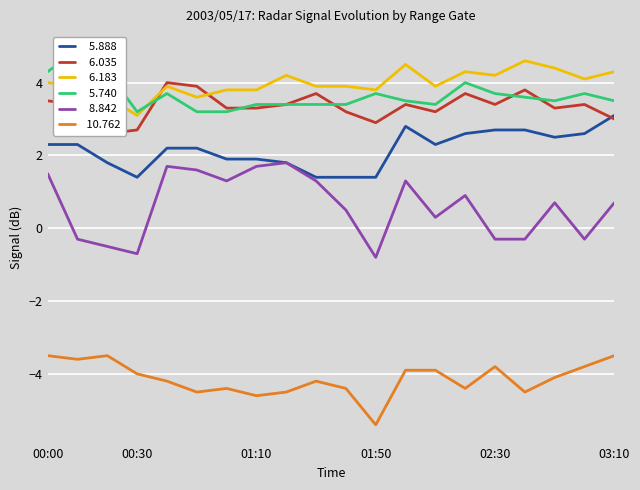

Reading left to right, transcribe all the data shown in this chart.

  5.888: 00:00=2.3	00:10=2.3	00:20=1.8	00:30=1.4	00:40=2.2	00:50=2.2	01:00=1.9	01:10=1.9	01:20=1.8	01:30=1.4	01:40=1.4	01:50=1.4	02:00=2.8	02:10=2.3	02:20=2.6	02:30=2.7	02:40=2.7	02:50=2.5	03:00=2.6	03:10=3.1
  6.035: 00:00=3.5	00:10=3.4	00:20=2.6	00:30=2.7	00:40=4.0	00:50=3.9	01:00=3.3	01:10=3.3	01:20=3.4	01:30=3.7	01:40=3.2	01:50=2.9	02:00=3.4	02:10=3.2	02:20=3.7	02:30=3.4	02:40=3.8	02:50=3.3	03:00=3.4	03:10=3.0
  6.183: 00:00=4.0	00:10=3.9	00:20=3.6	00:30=3.1	00:40=3.9	00:50=3.6	01:00=3.8	01:10=3.8	01:20=4.2	01:30=3.9	01:40=3.9	01:50=3.8	02:00=4.5	02:10=3.9	02:20=4.3	02:30=4.2	02:40=4.6	02:50=4.4	03:00=4.1	03:10=4.3
  5.740: 00:00=4.3	00:10=4.9	00:20=4.3	00:30=3.2	00:40=3.7	00:50=3.2	01:00=3.2	01:10=3.4	01:20=3.4	01:30=3.4	01:40=3.4	01:50=3.7	02:00=3.5	02:10=3.4	02:20=4.0	02:30=3.7	02:40=3.6	02:50=3.5	03:00=3.7	03:10=3.5
  8.842: 00:00=1.5	00:10=-0.3	00:20=-0.5	00:30=-0.7	00:40=1.7	00:50=1.6	01:00=1.3	01:10=1.7	01:20=1.8	01:30=1.3	01:40=0.5	01:50=-0.8	02:00=1.3	02:10=0.3	02:20=0.9	02:30=-0.3	02:40=-0.3	02:50=0.7	03:00=-0.3	03:10=0.7
 10.762: 00:00=-3.5	00:10=-3.6	00:20=-3.5	00:30=-4.0	00:40=-4.2	00:50=-4.5	01:00=-4.4	01:10=-4.6	01:20=-4.5	01:30=-4.2	01:40=-4.4	01:50=-5.4	02:00=-3.9	02:10=-3.9	02:20=-4.4	02:30=-3.8	02:40=-4.5	02:50=-4.1	03:00=-3.8	03:10=-3.5